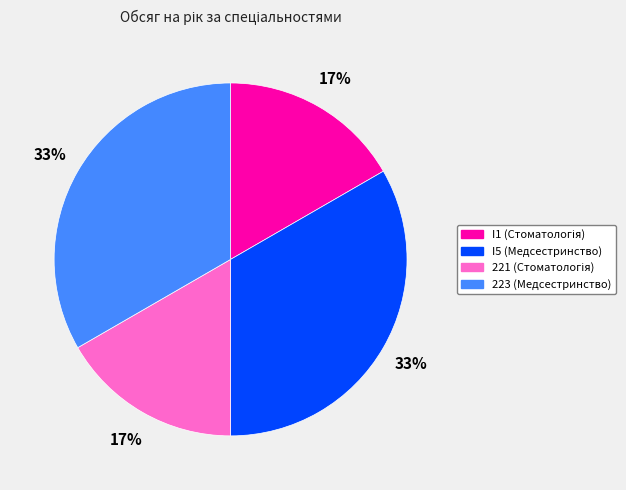

True or false: I5 (Медсестринство) accounts for 19% of the total.

False